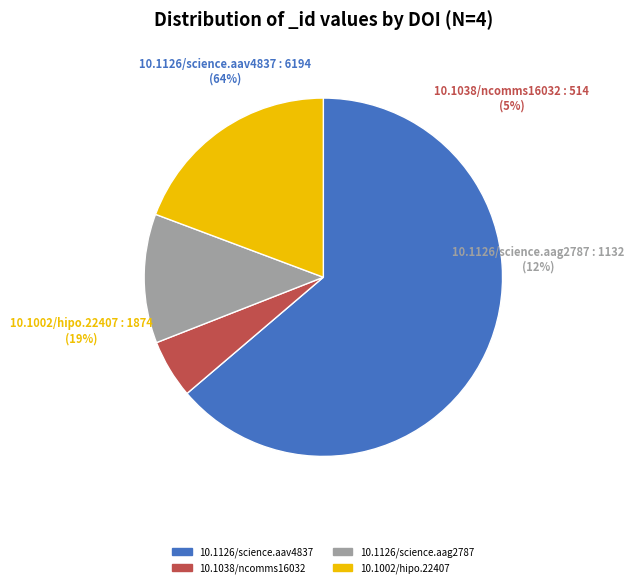

What is the smallest slice in the pie chart?

10.1038/ncomms16032